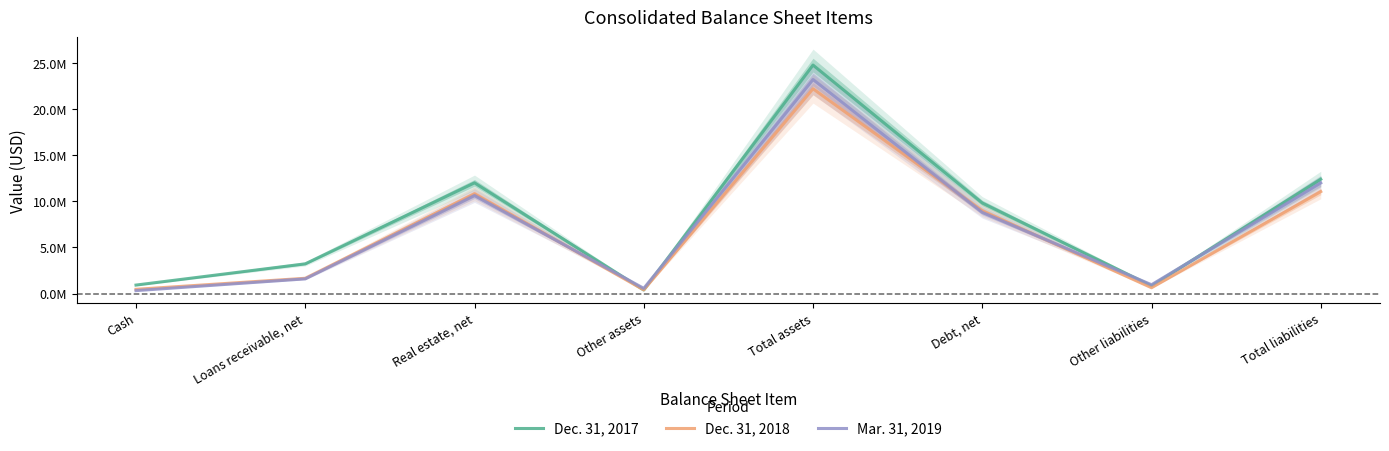

What is the sum of all Mar. 31, 2019 values?

58099540